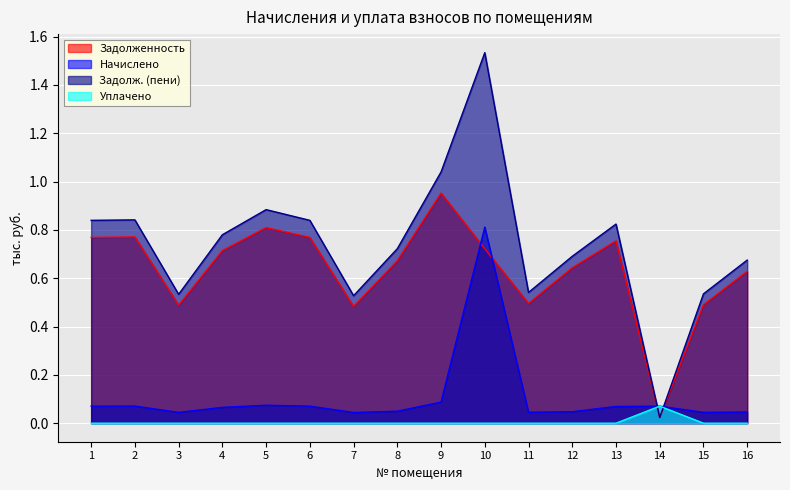

At which category does nachisleno reach its first local peak?

2